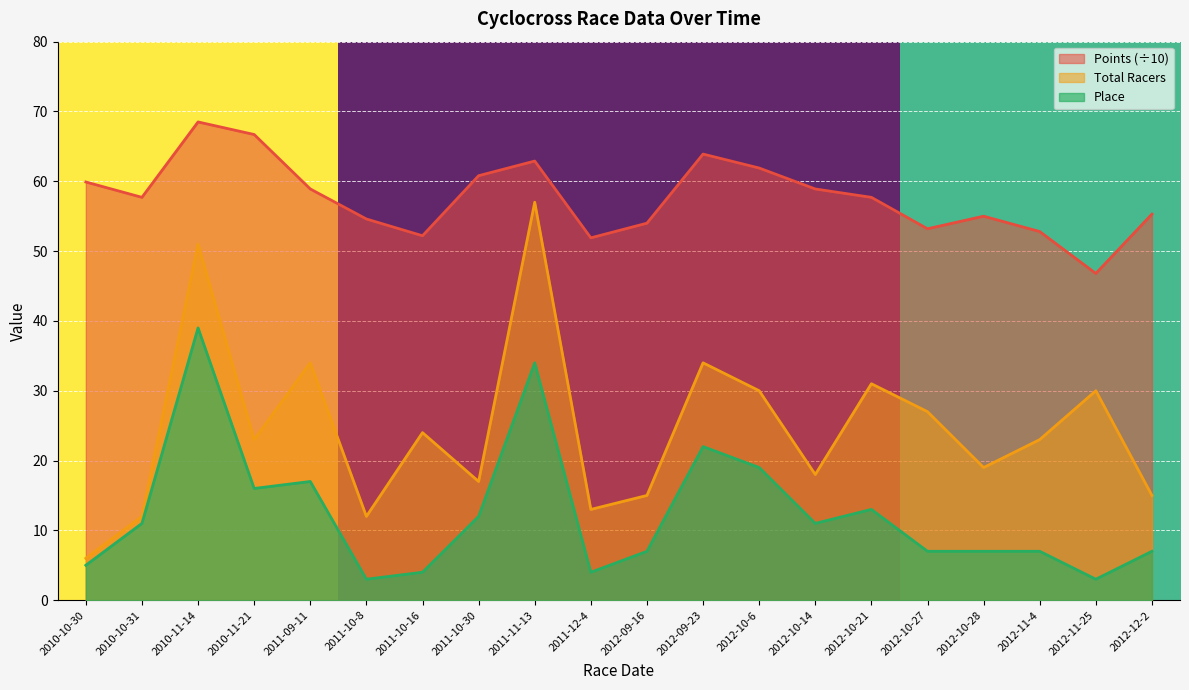

What are all the series names shown in the legend?

Points (÷10), Total Racers, Place